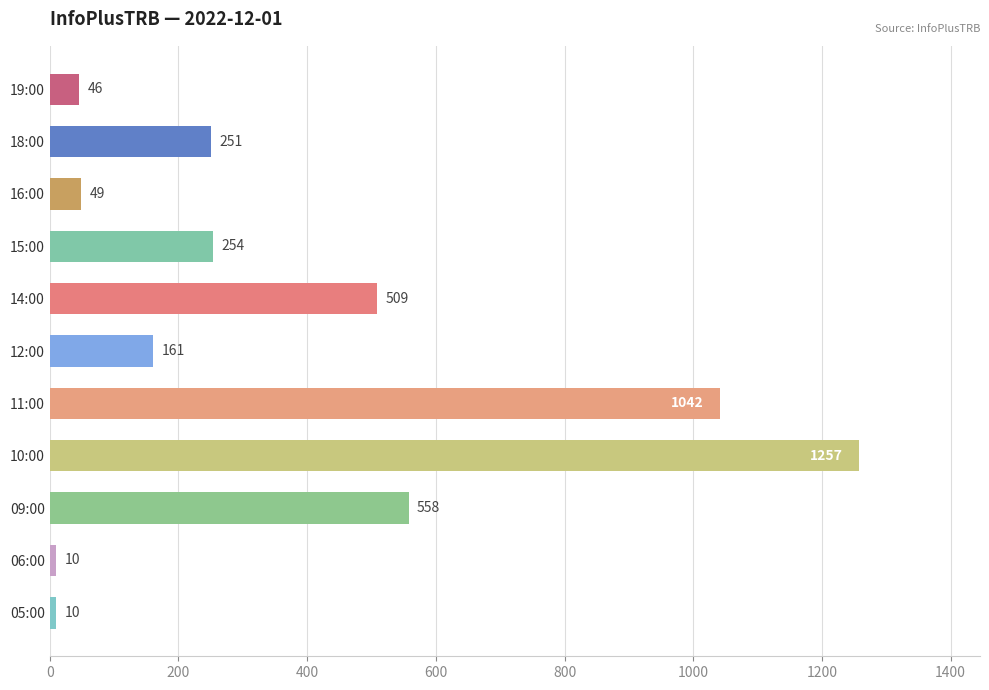

What is the approximate value at 14:00, to the nearest 10?

510